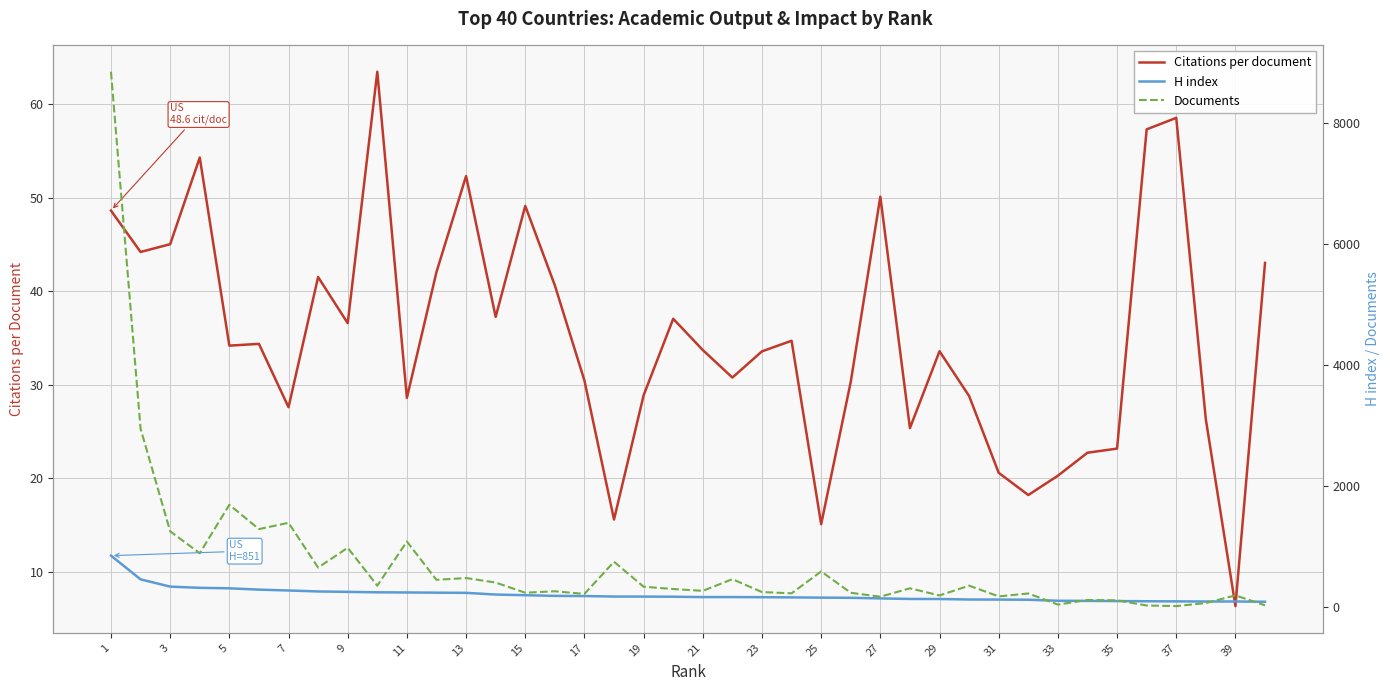

True or false: H index and Citations per document intersect in this chart.

False